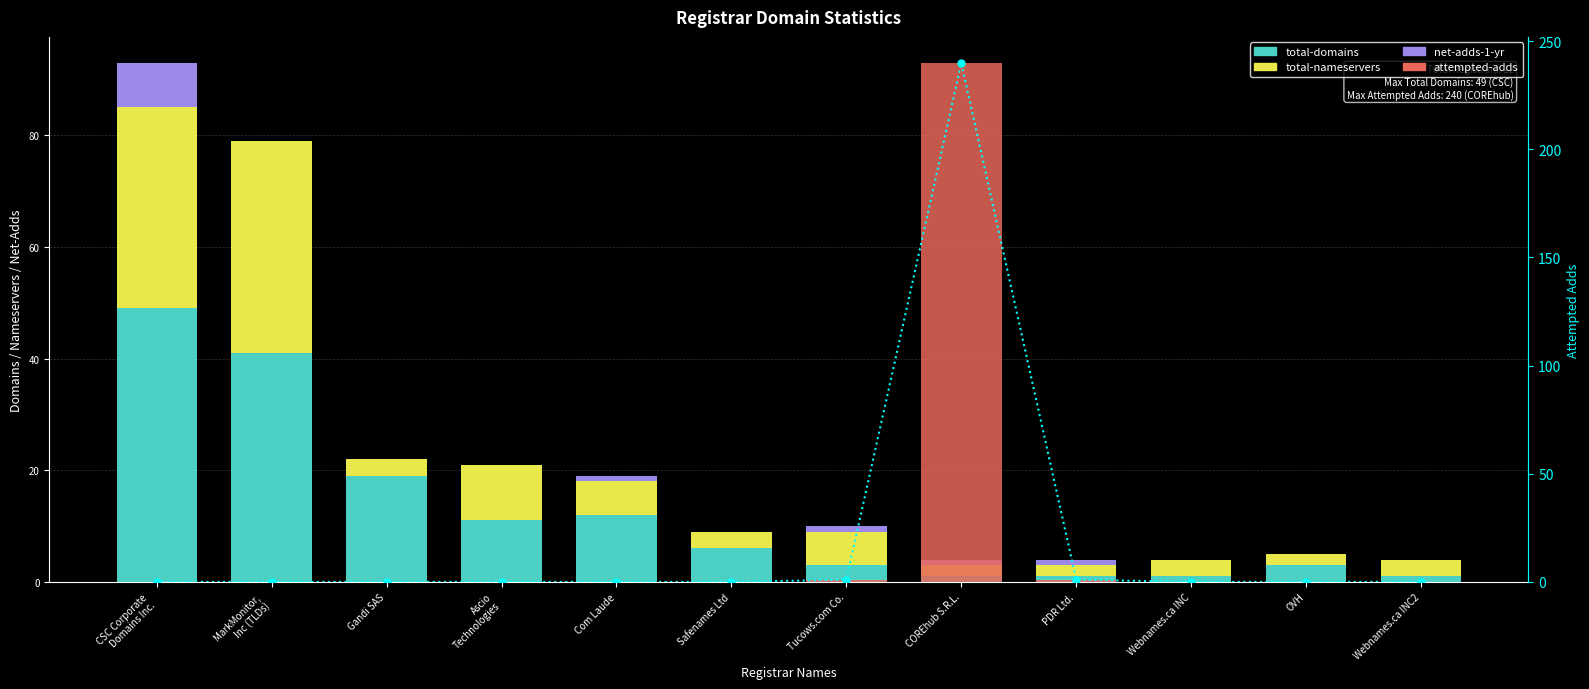

Is the value of net-adds-1-yr at MarkMonitor,
Inc (TLDs) greater than the value of attempted-adds line at OVH?

No